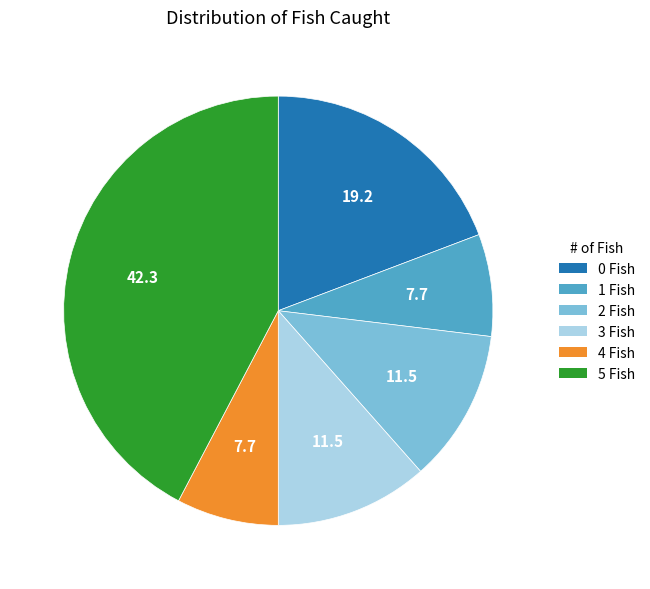

Which category has the biggest portion of the pie?

5 Fish